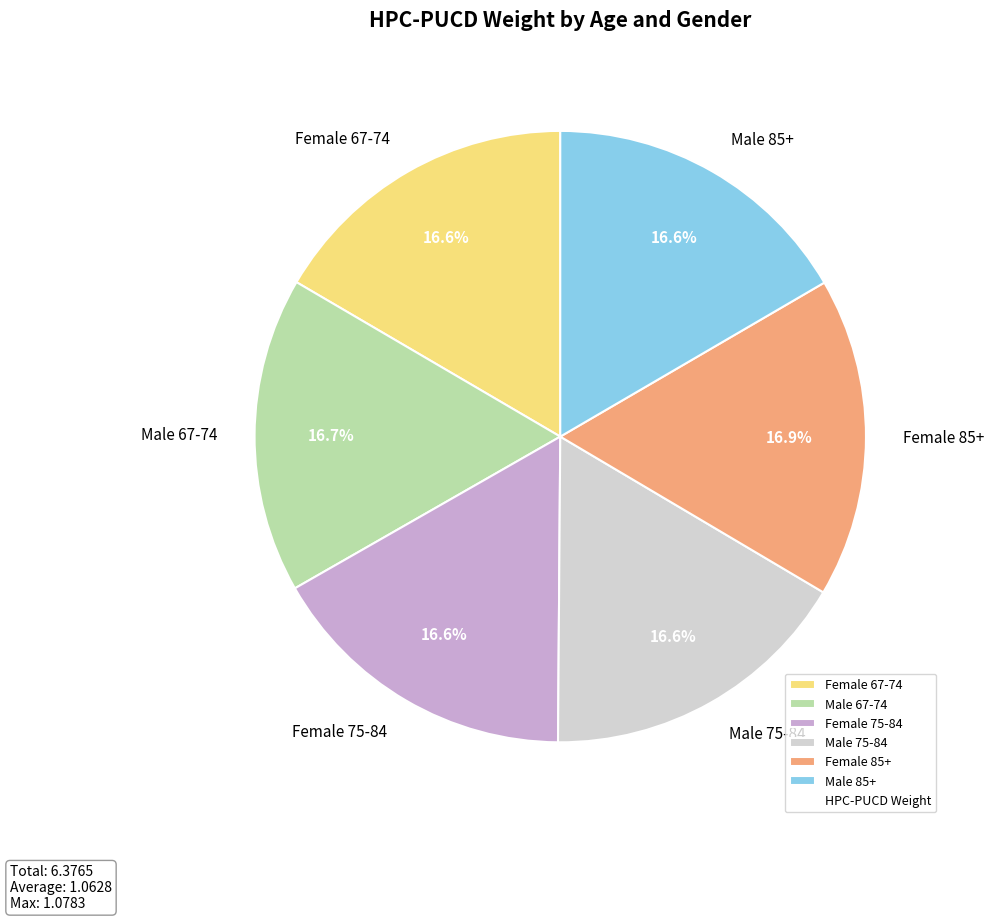

To the nearest percent, what portion does Male 67-74 represent?

17%